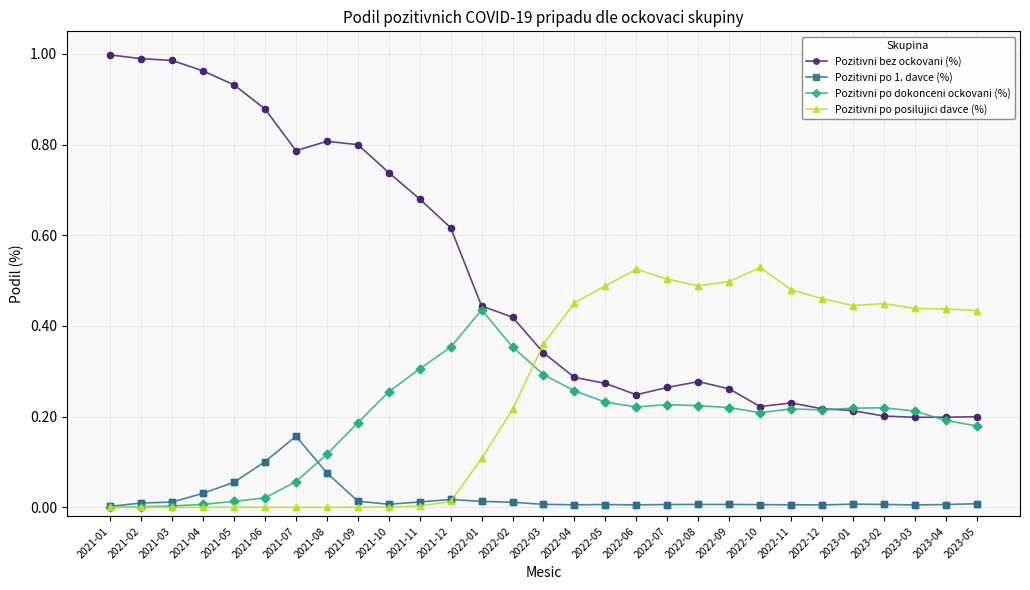

Which series has the largest total across all categories?

Pozitivni bez ockovani (%)